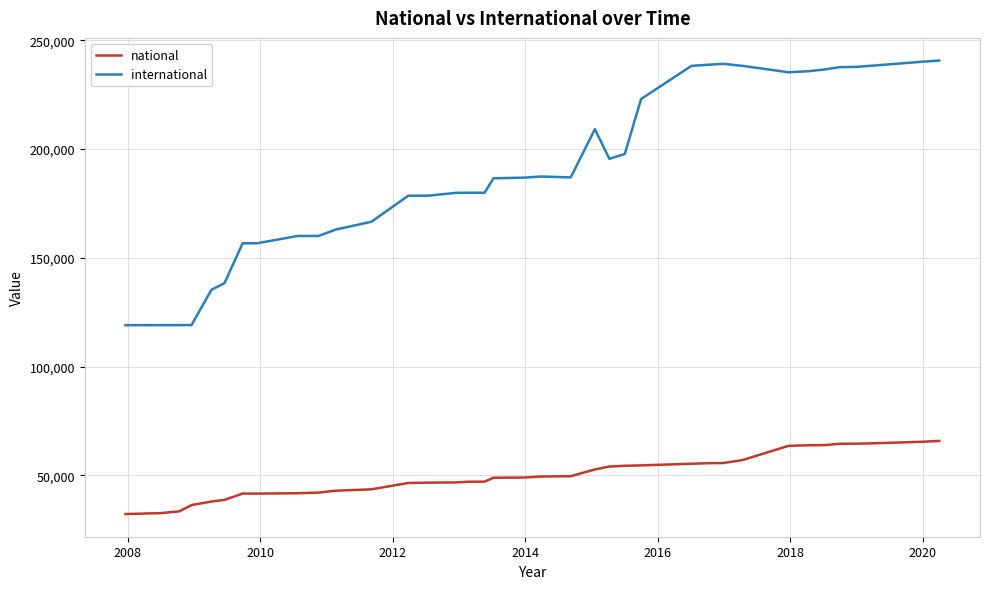

What is the maximum value shown in the chart?

240705